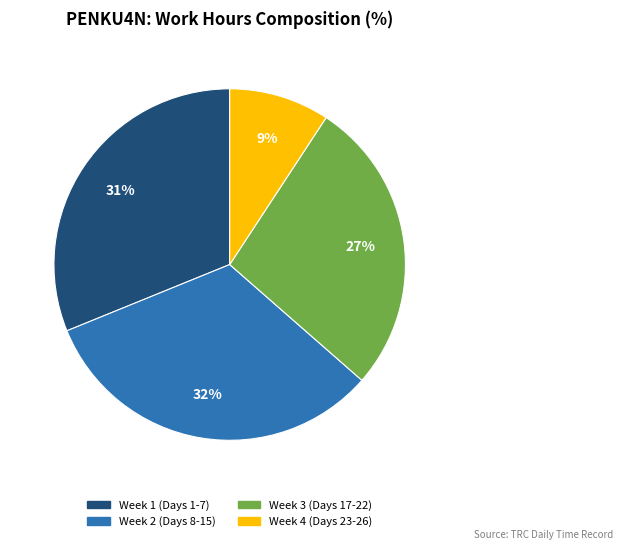

Is there a majority slice in this chart?

No